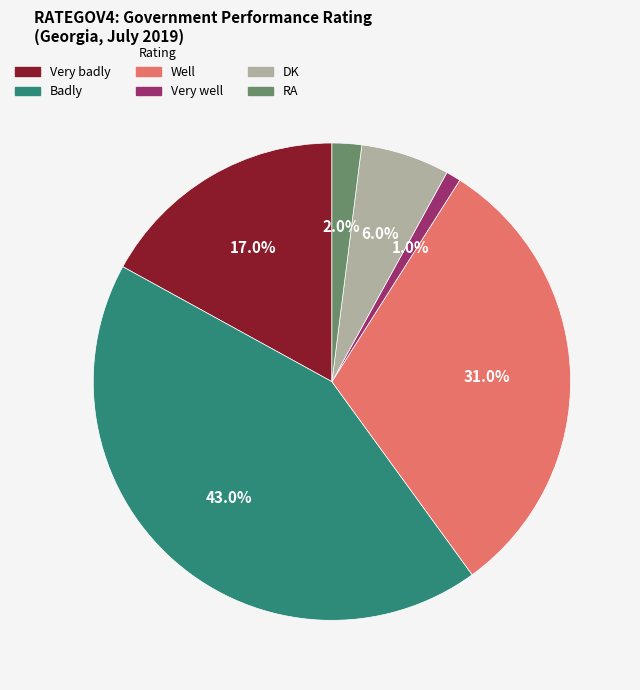

How many slices are in this pie chart?

6